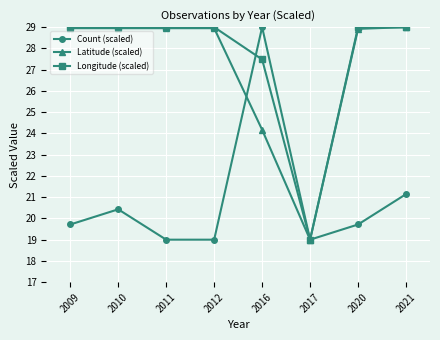

What value does the Count (scaled) series have at 2011?

19.0